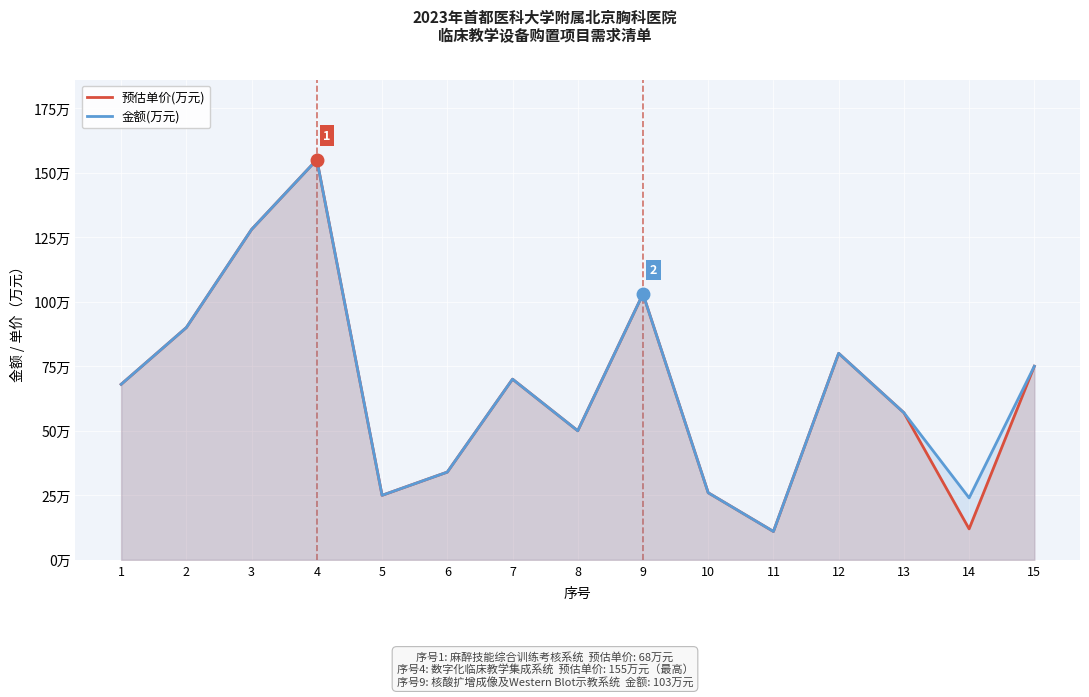

Reading left to right, what are all the values shown in this chart?

预估单价(万元): 1=68	2=90	3=128	4=155	5=25	6=34	7=70	8=50	9=103	10=26	11=11	12=80	13=57	14=12	15=75
金额(万元): 1=68	2=90	3=128	4=155	5=25	6=34	7=70	8=50	9=103	10=26	11=11	12=80	13=57	14=24	15=75